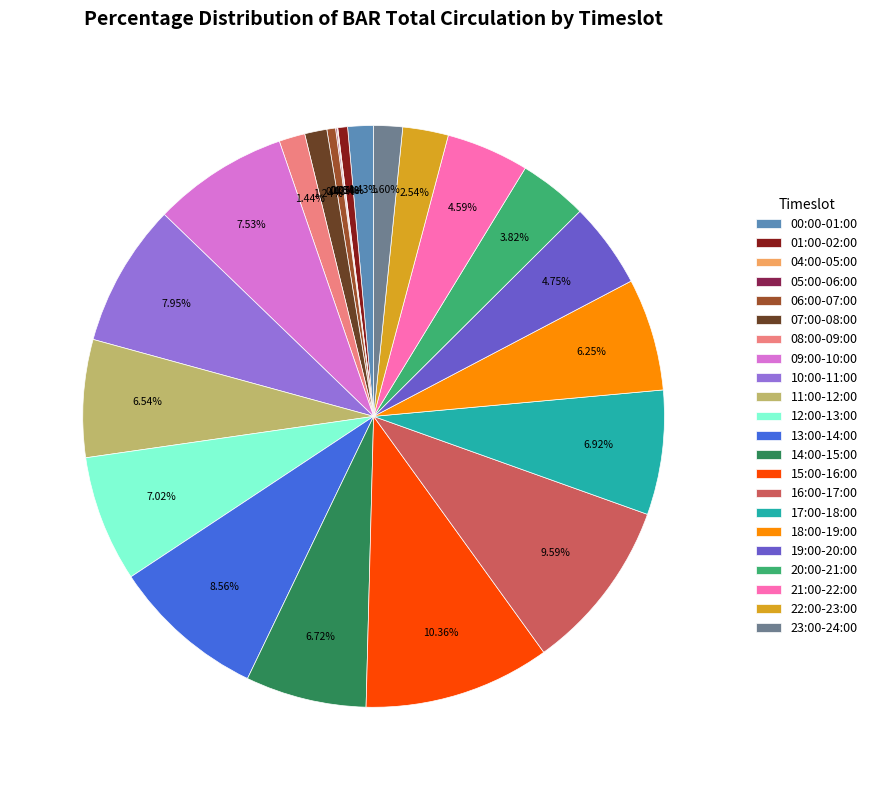

To the nearest percent, what portion does 21:00-22:00 represent?

5%